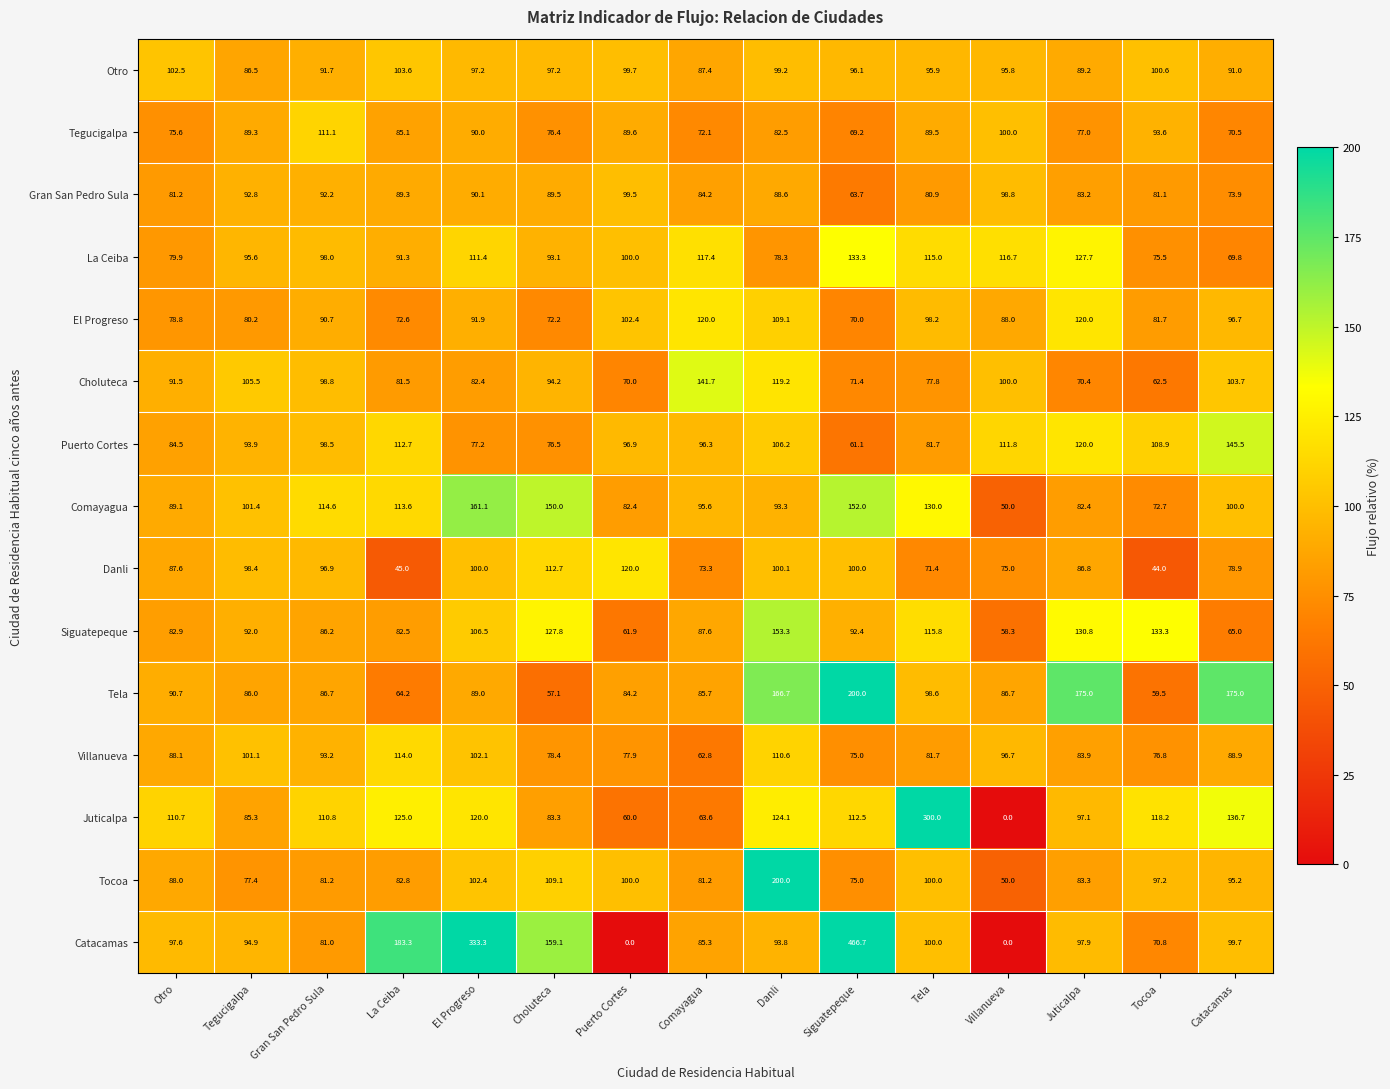

At Comayagua, list the series in order from smallest to largest.

Villanueva, Juticalpa, Tegucigalpa, Danli, Tocoa, Gran San Pedro Sula, Catacamas, Tela, Otro, Siguatepeque, Comayagua, Puerto Cortes, La Ceiba, El Progreso, Choluteca